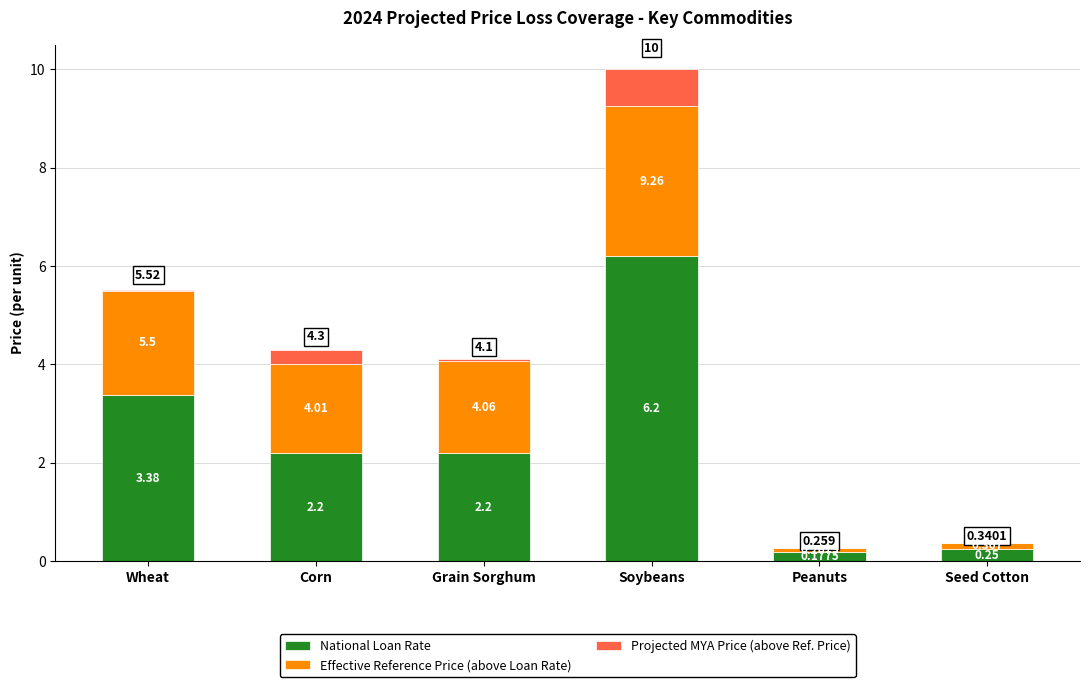

At which category is the sum across all series the highest?

Soybeans